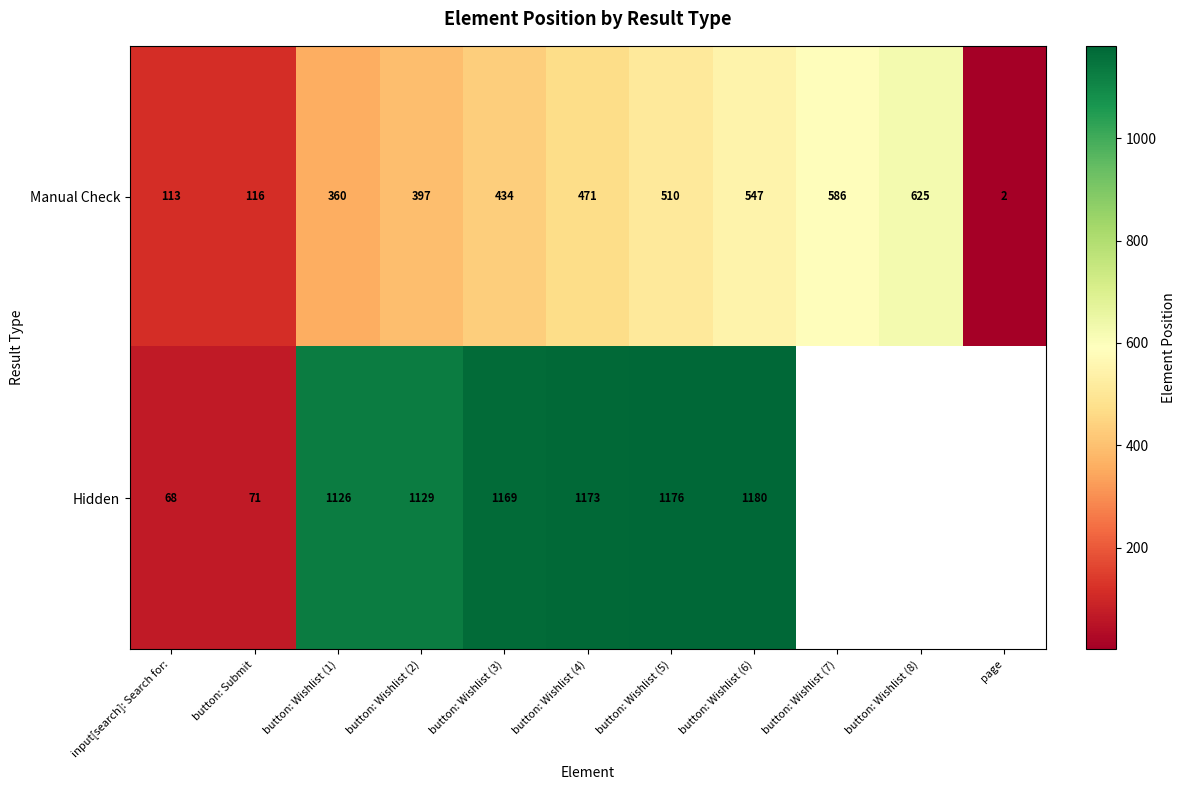

The Hidden series shows 668 at button: Wishlist (5). True or false?

False